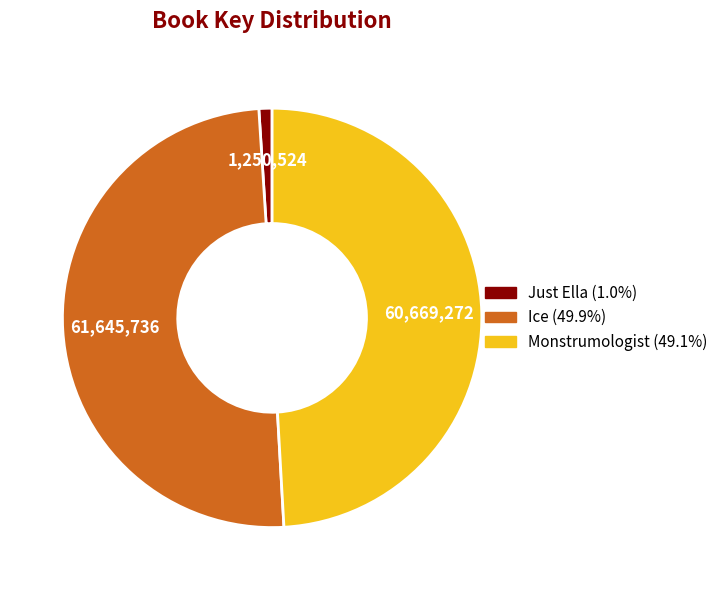

Does Monstrumologist account for over 50% of the chart?

No